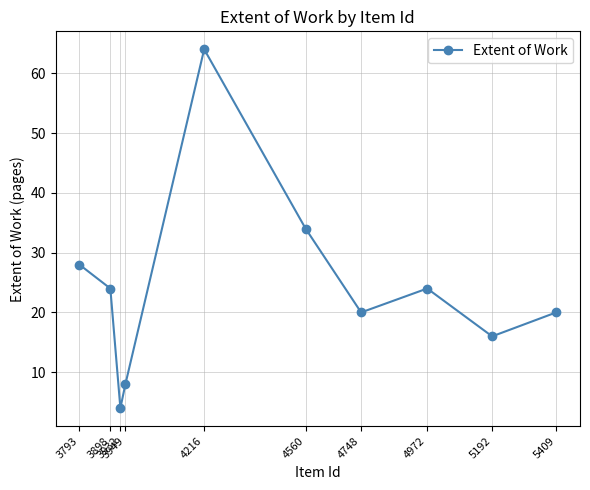

True or false: there are more than 0 points higher than both neighbors.

True